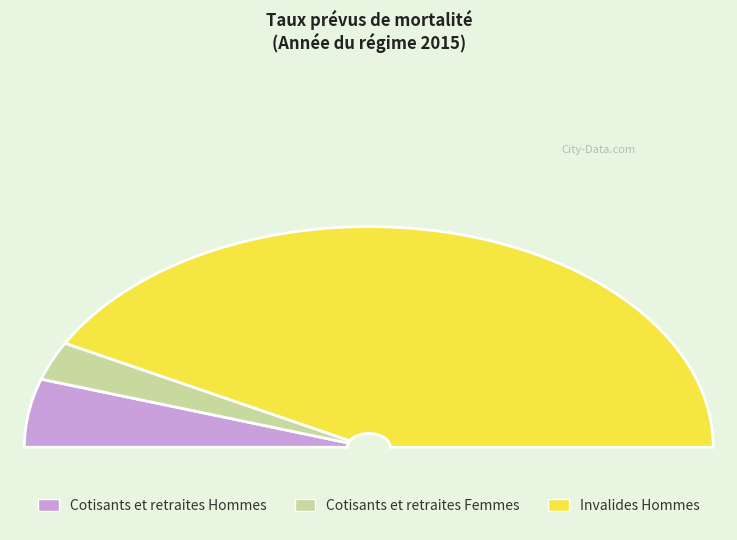

Does 20 represent more than half of the total?

No